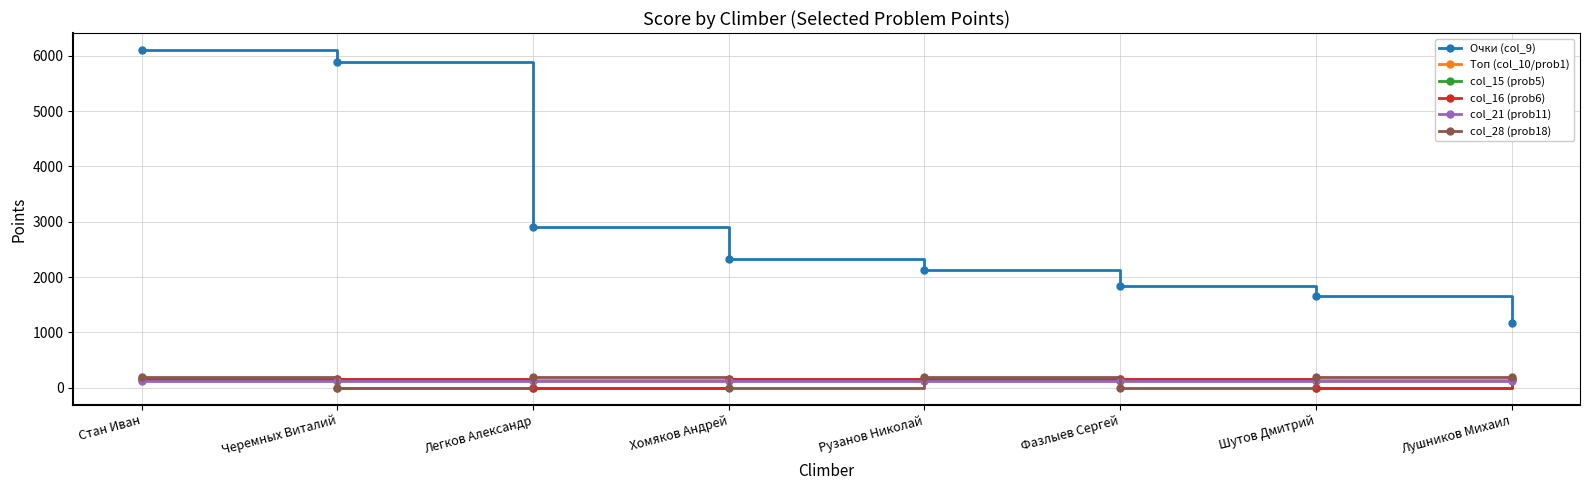

Does the chart have visible grid lines?

Yes